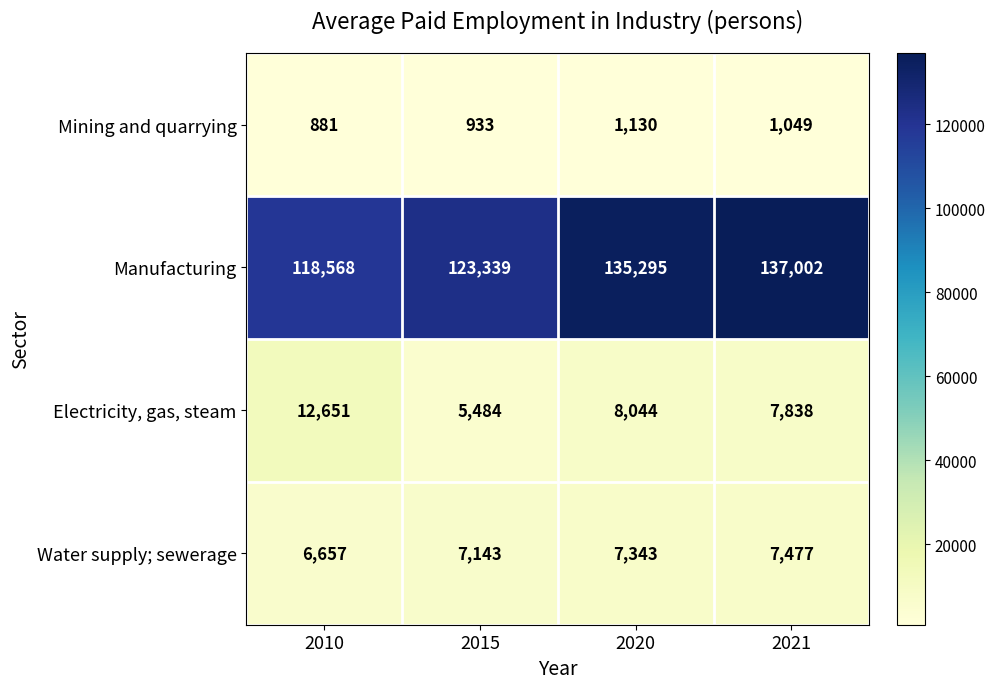

Reading right to left, extract all data points from this chart.

Mining and quarrying: 2021=1049	2020=1130	2015=933	2010=881
Manufacturing: 2021=137002	2020=135295	2015=123339	2010=118568
Electricity, gas, steam: 2021=7838	2020=8044	2015=5484	2010=12651
Water supply; sewerage: 2021=7477	2020=7343	2015=7143	2010=6657